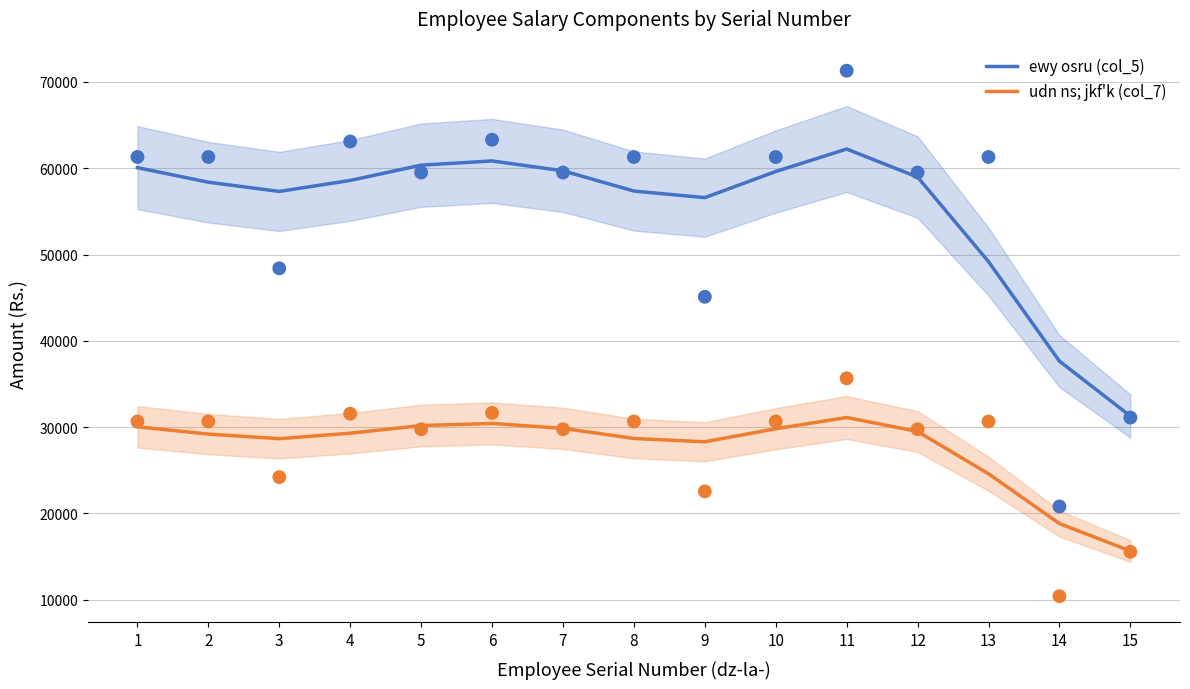

At which category is the sum across all series the highest?

11